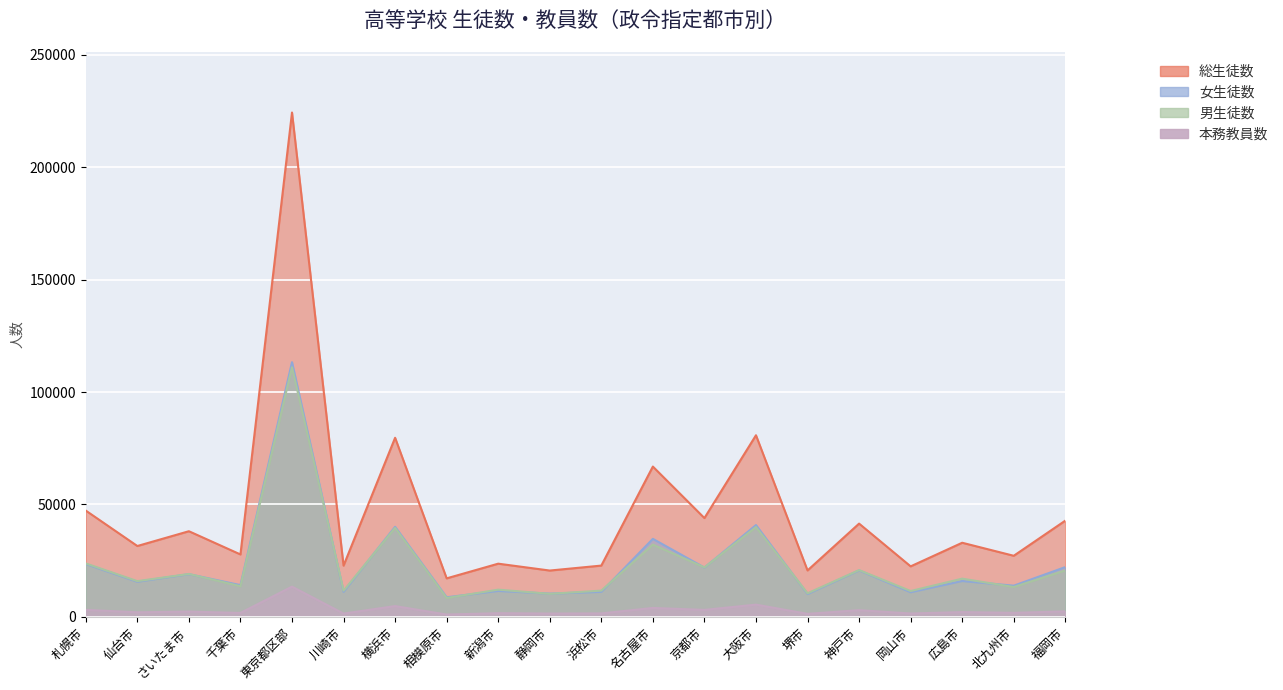

Reading left to right, list all the values displayed in this chart.

総生徒数: 札幌市=47283	仙台市=31529	さいたま市=38104	千葉市=27777	東京都区部=224344	川崎市=22798	横浜市=79672	相模原市=17141	新潟市=23672	静岡市=20616	浜松市=22822	名古屋市=66866	京都市=43956	大阪市=80795	堺市=20665	神戸市=41492	岡山市=22477	広島市=32979	北九州市=27182	福岡市=42813
男生徒数: 札幌市=23776	仙台市=15909	さいたま市=19094	千葉市=13646	東京都区部=111048	川崎市=11662	横浜市=39599	相模原市=8414	新潟市=12117	静岡市=10263	浜松市=11685	名古屋市=32156	京都市=22024	大阪市=39953	堺市=10494	神戸市=20811	岡山市=11508	広島市=17010	北九州市=13293	福岡市=20662
女生徒数: 札幌市=23507	仙台市=15620	さいたま市=19010	千葉市=14131	東京都区部=113296	川崎市=11136	横浜市=40073	相模原市=8727	新潟市=11555	静岡市=10353	浜松市=11137	名古屋市=34710	京都市=21932	大阪市=40842	堺市=10171	神戸市=20681	岡山市=10969	広島市=15969	北九州市=13889	福岡市=22151
本務教員数: 札幌市=3128	仙台市=2049	さいたま市=2369	千葉市=1757	東京都区部=13449	川崎市=1478	横浜市=4810	相模原市=1049	新潟市=1650	静岡市=1491	浜松市=1558	名古屋市=3978	京都市=3116	大阪市=5459	堺市=1360	神戸市=2991	岡山市=1511	広島市=2141	北九州市=1809	福岡市=2462